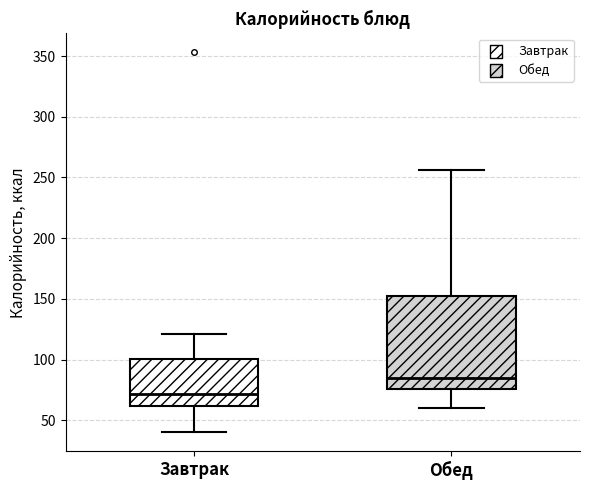

Which box has the lowest median line?

Завтрак